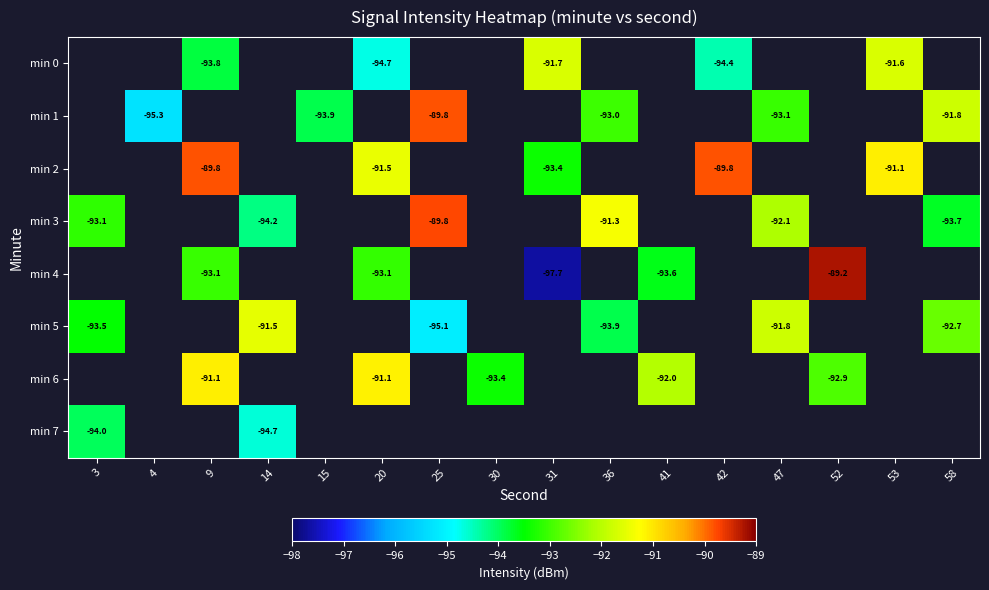

Is the value of min 4 at 20 greater than the value of min 1 at 25?

No